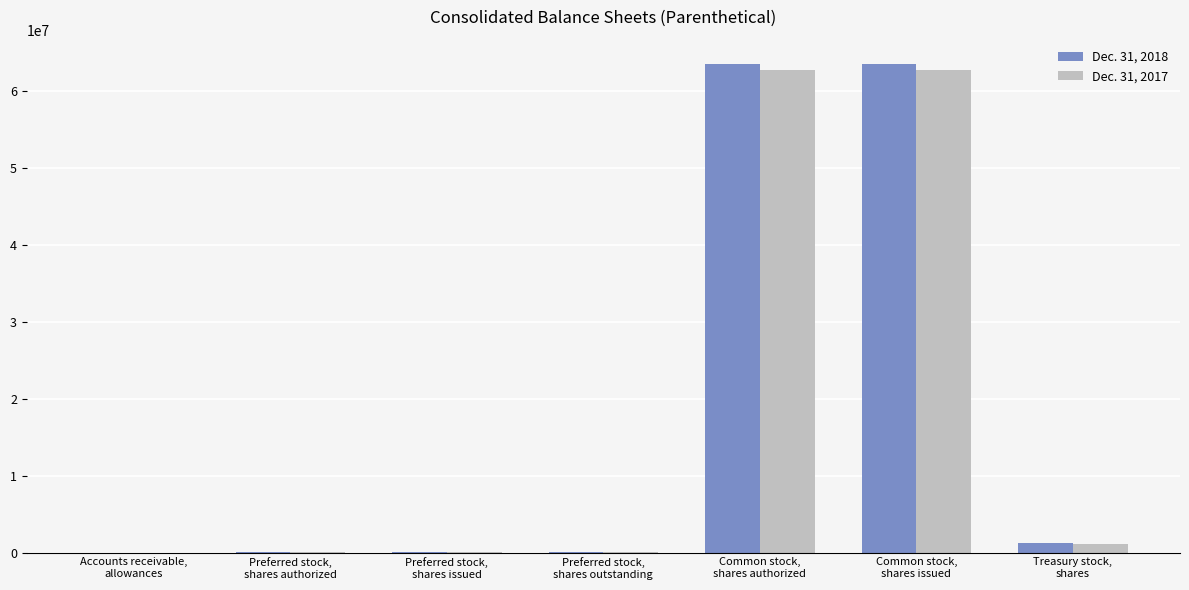

What is the average value of the Dec. 31, 2018 series?

18330316